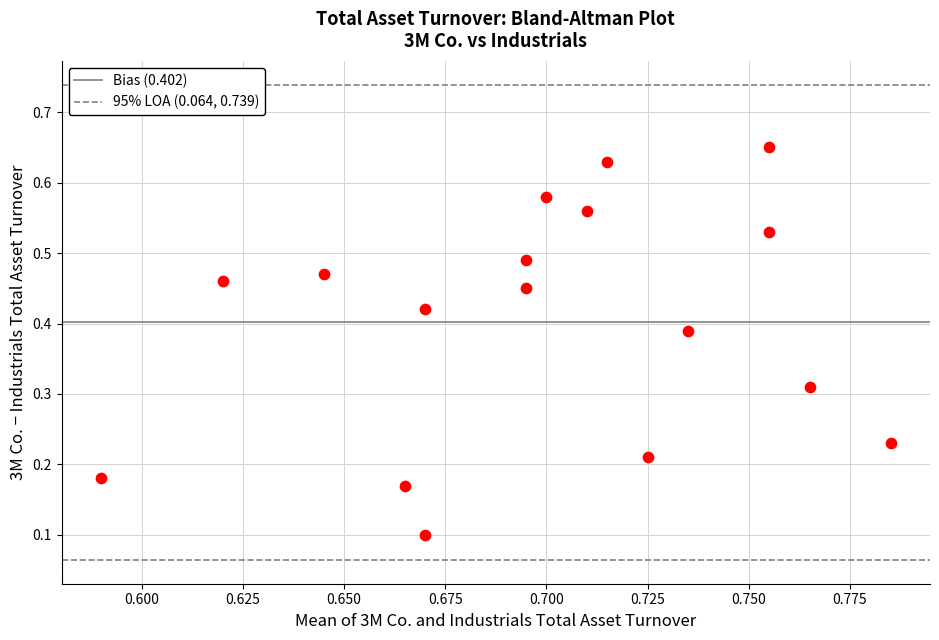

Count the number of points in this scatter plot.

17